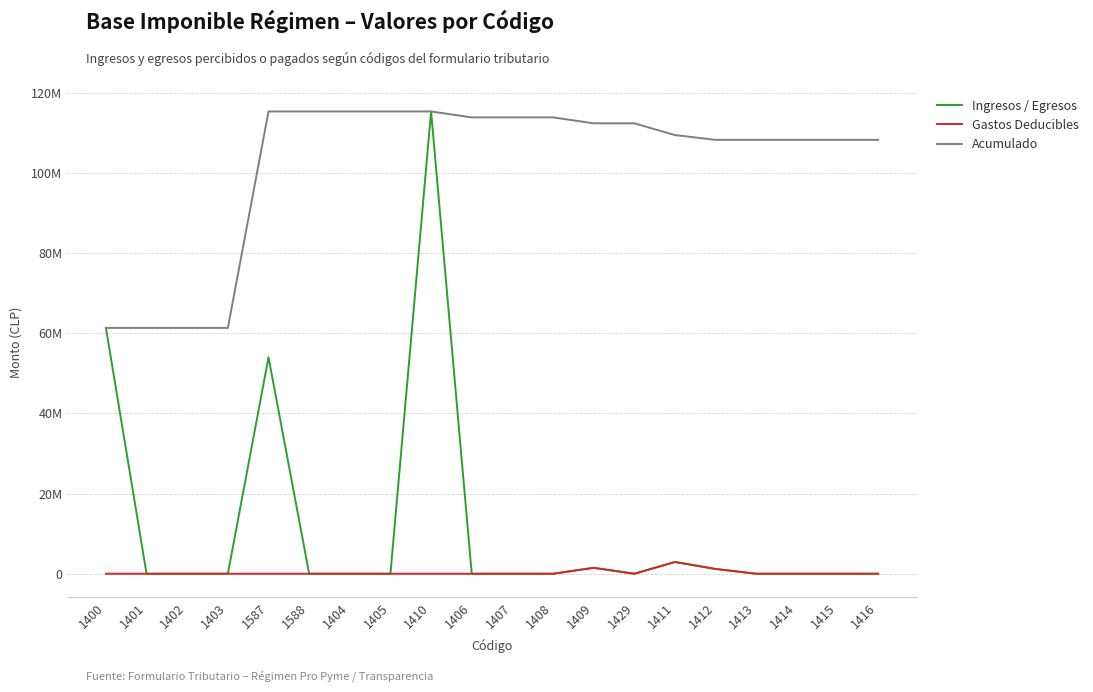

What are all the series names shown in the legend?

Ingresos / Egresos, Gastos Deducibles, Acumulado